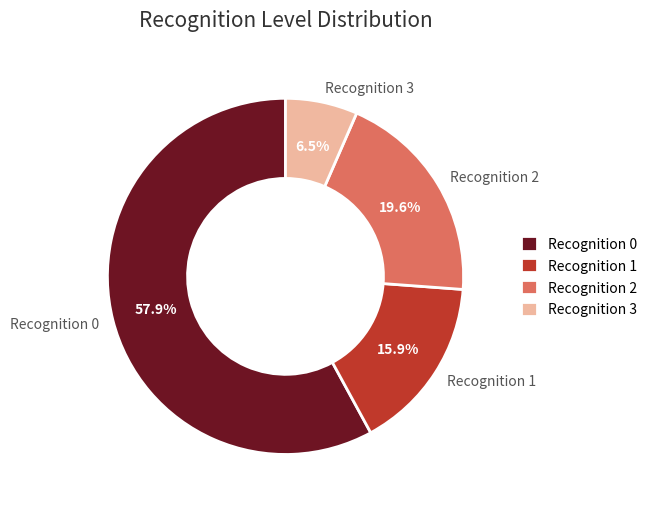

To the nearest percent, what is the difference between the largest and smallest slice percentages?

51%